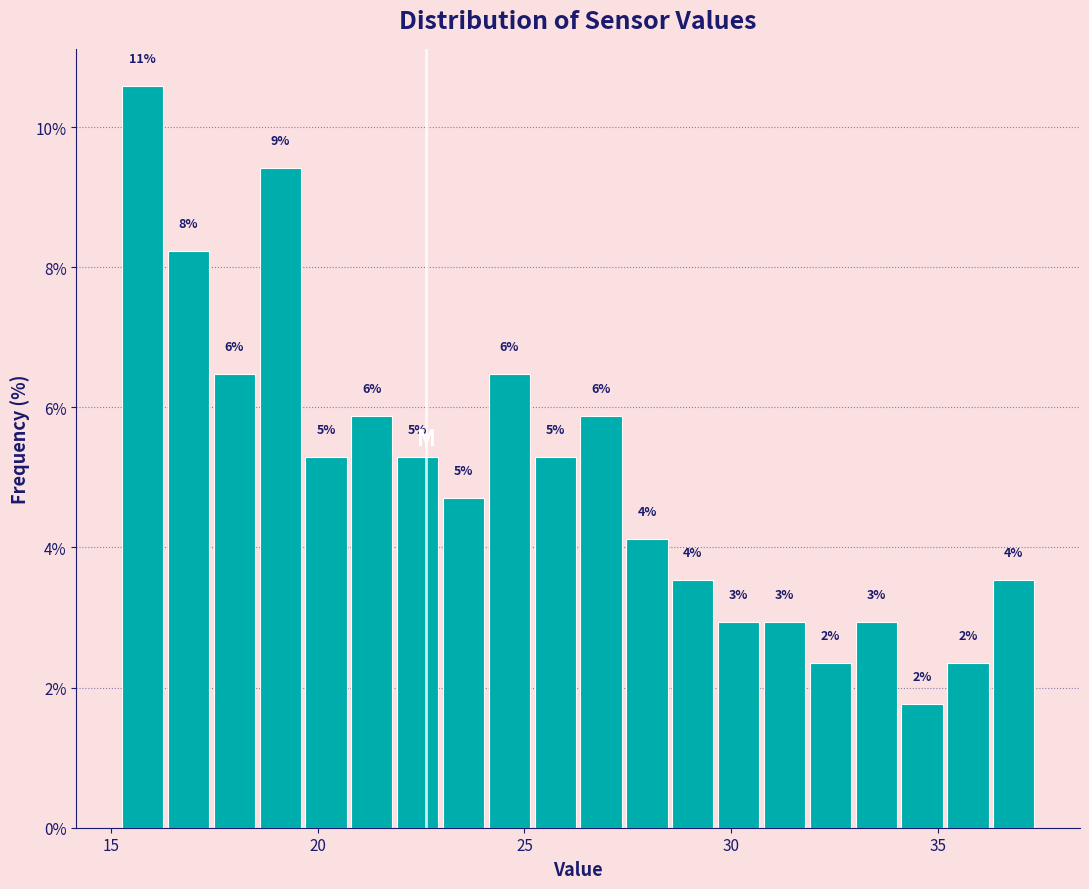

Around what value on the x-axis is the tallest bar? Give the approximate position of its centre, as read against the axis.

16.0